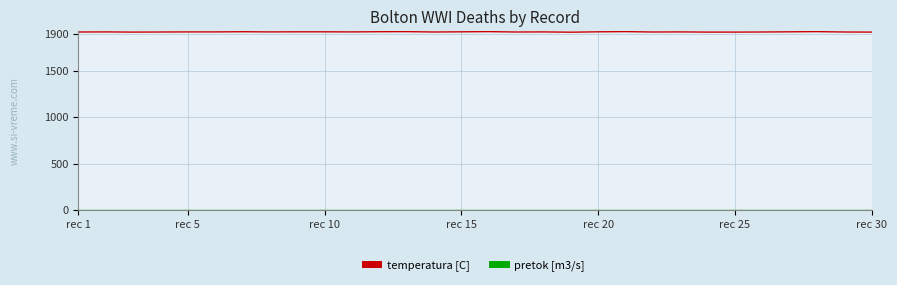

Which series has the largest total across all categories?

temperatura [C]